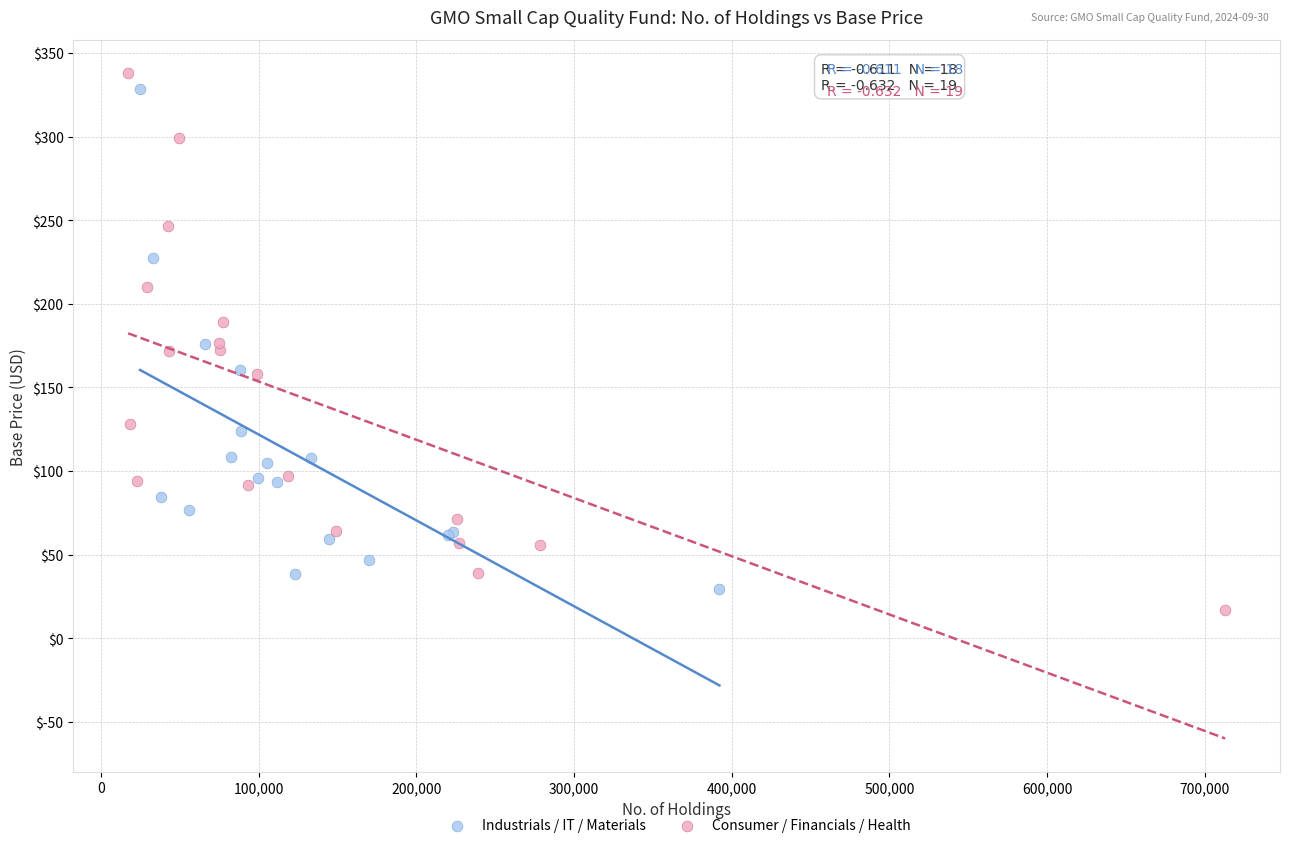

What are all the series names shown in the legend?

Industrials / IT / Materials, Consumer / Financials / Health